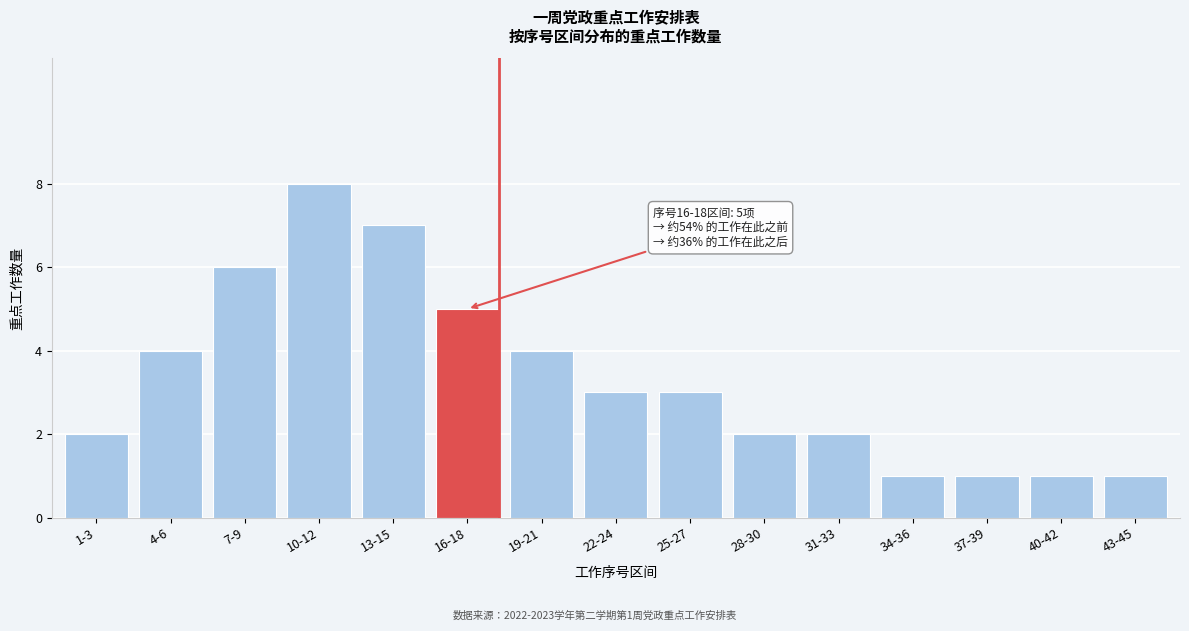

Reading left to right, extract all data points from this chart.

2	4	6	8	7	5	4	3	3	2	2	1	1	1	1